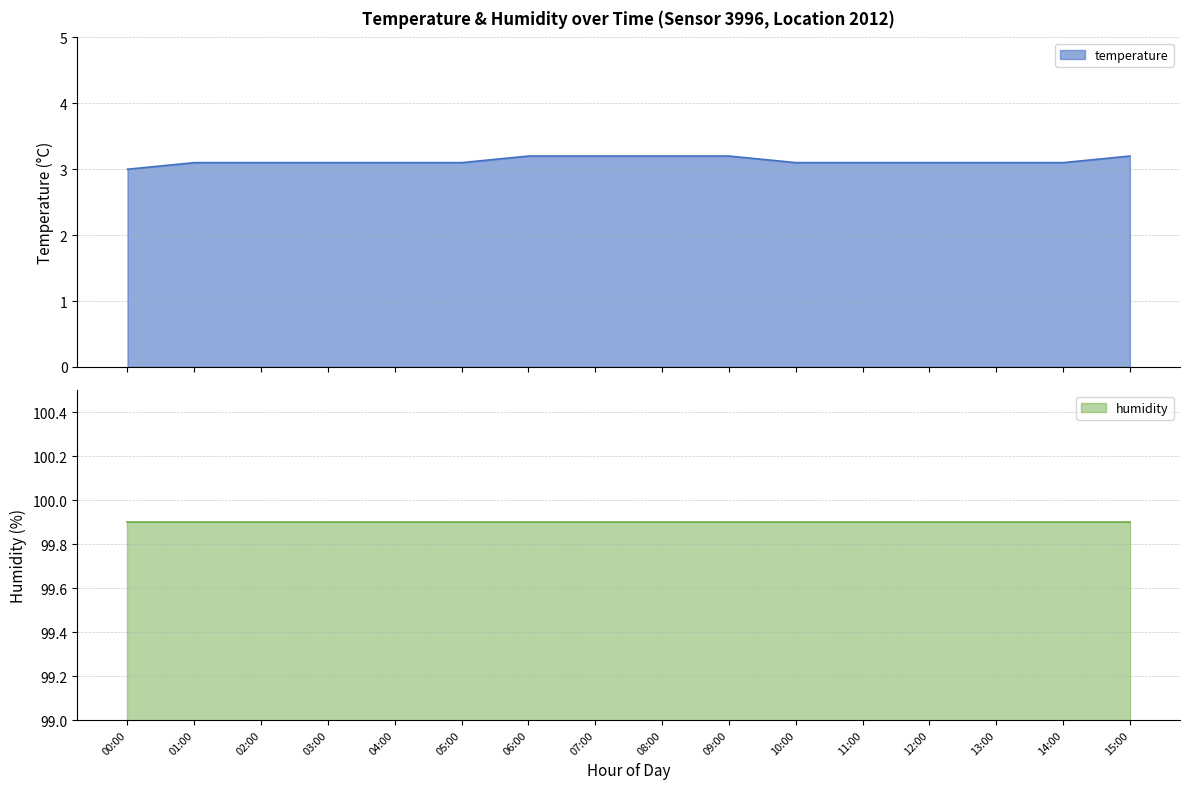

Which category has the highest value across all series?

00:00